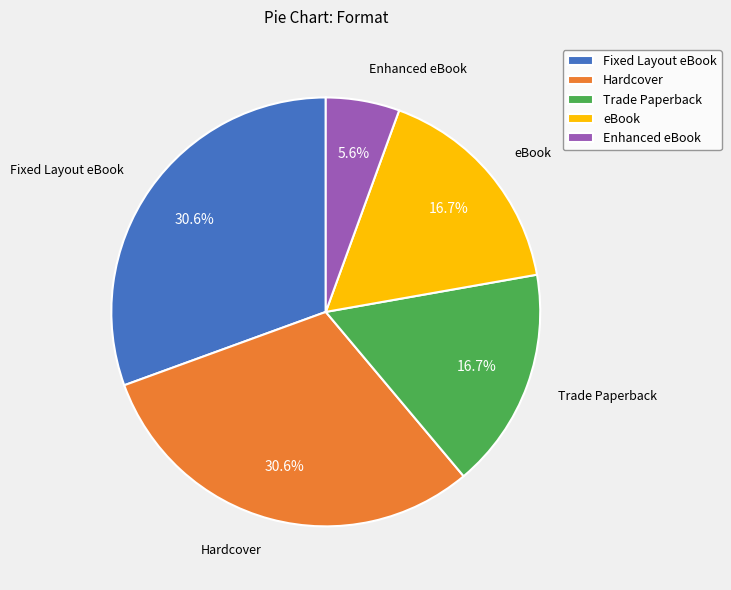

Does Hardcover represent more than half of the total?

No